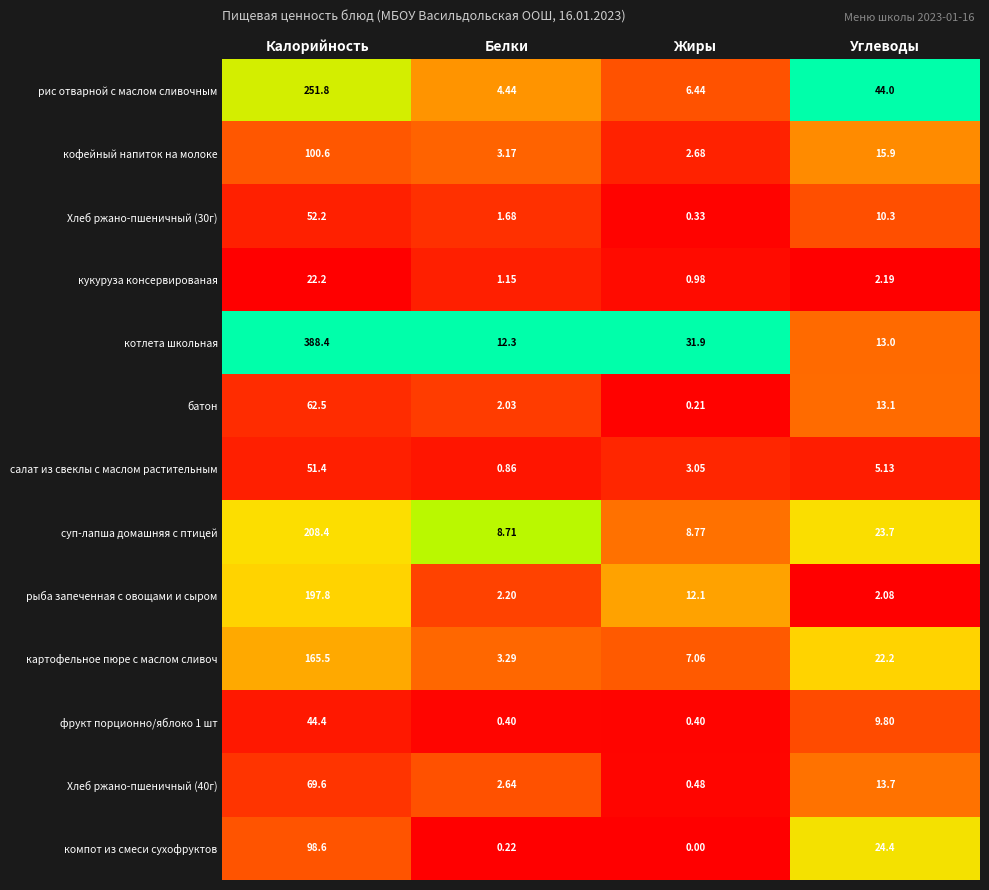

At how many categories does at least one series exceed 0?

4